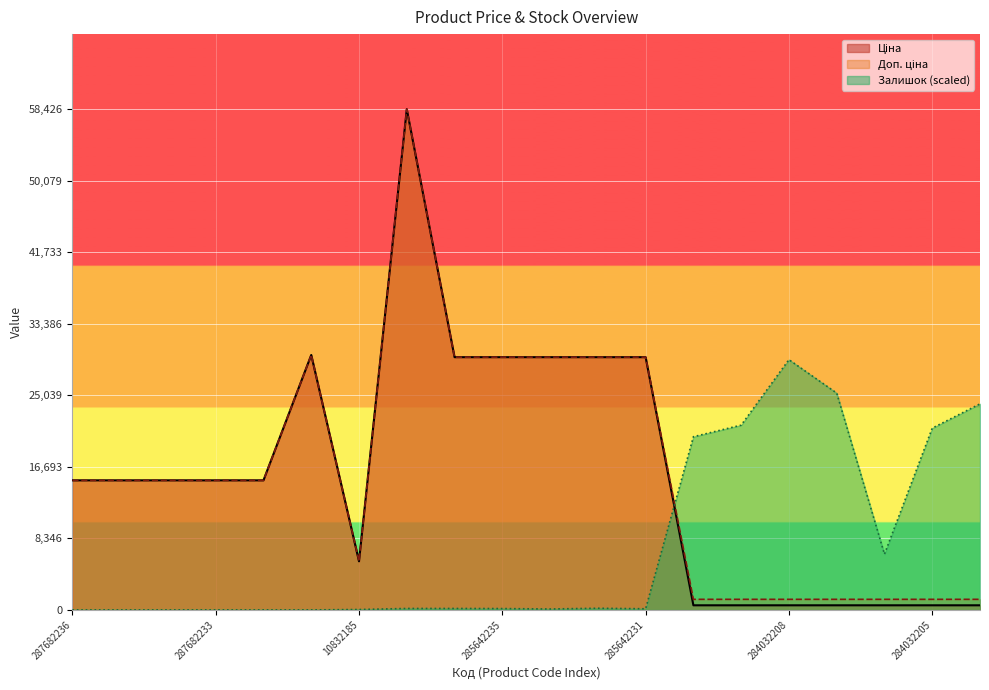

True or false: Доп. ціна has a value of 1235.4 at 284032208.

True